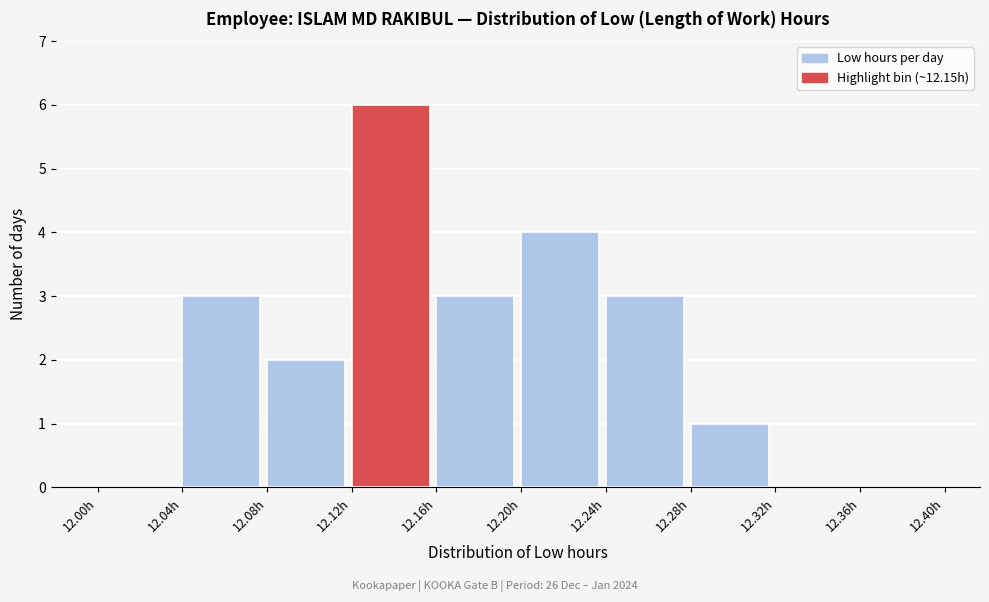

Reading left to right, list every bar in this chart as the range it spans on the x-axis followed by its height. The values are not printed on the chart, so give them approximately, as read against the axis.

12.00 to 12.04: 0
12.04 to 12.08: 3
12.08 to 12.12: 2
12.12 to 12.16: 6
12.16 to 12.20: 3
12.20 to 12.24: 4
12.24 to 12.28: 3
12.28 to 12.32: 1
12.32 to 12.36: 0
12.36 to 12.40: 0